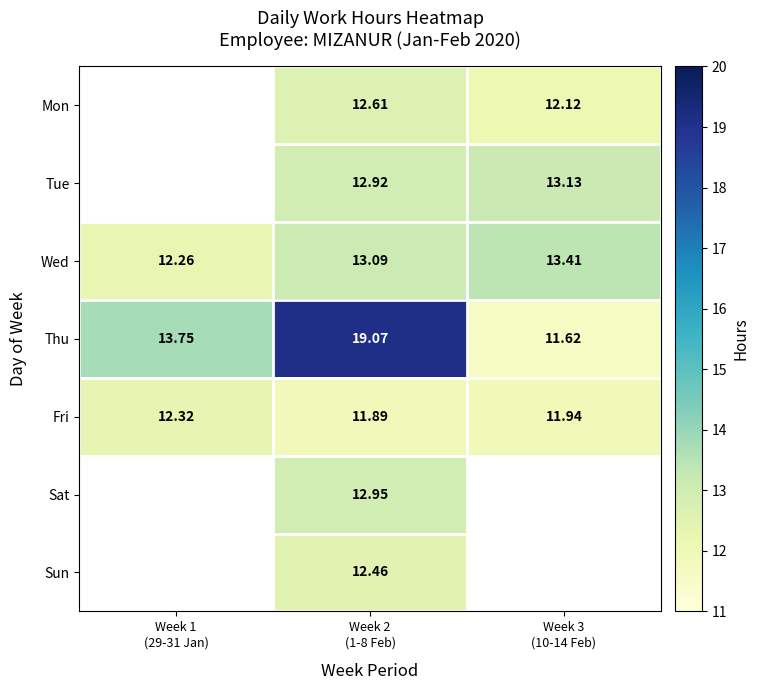

Between Week 1 (29-31 Jan) and Week 2 (1-8 Feb), which series saw the biggest shift?

Thu